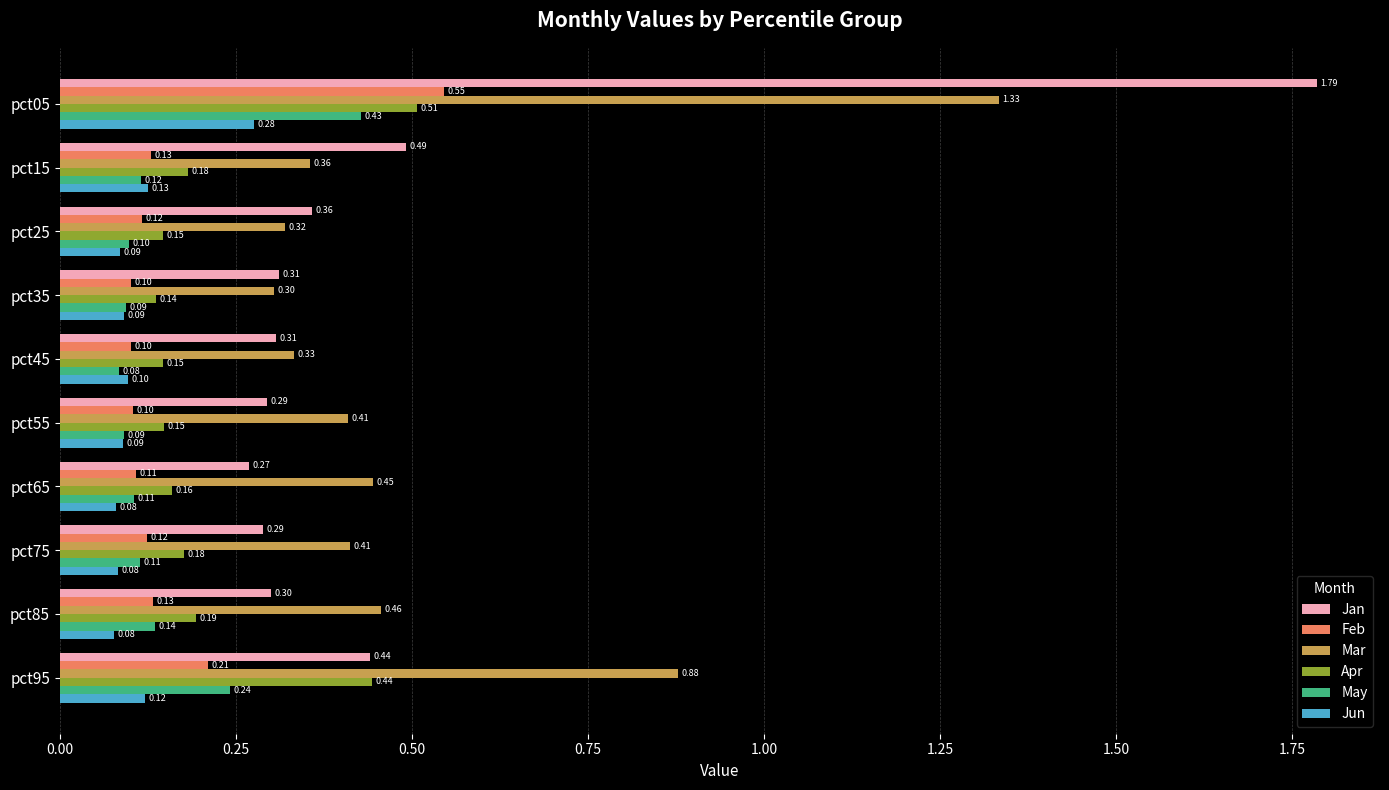

What is the spread (max minus min) of values at pct95?

0.8